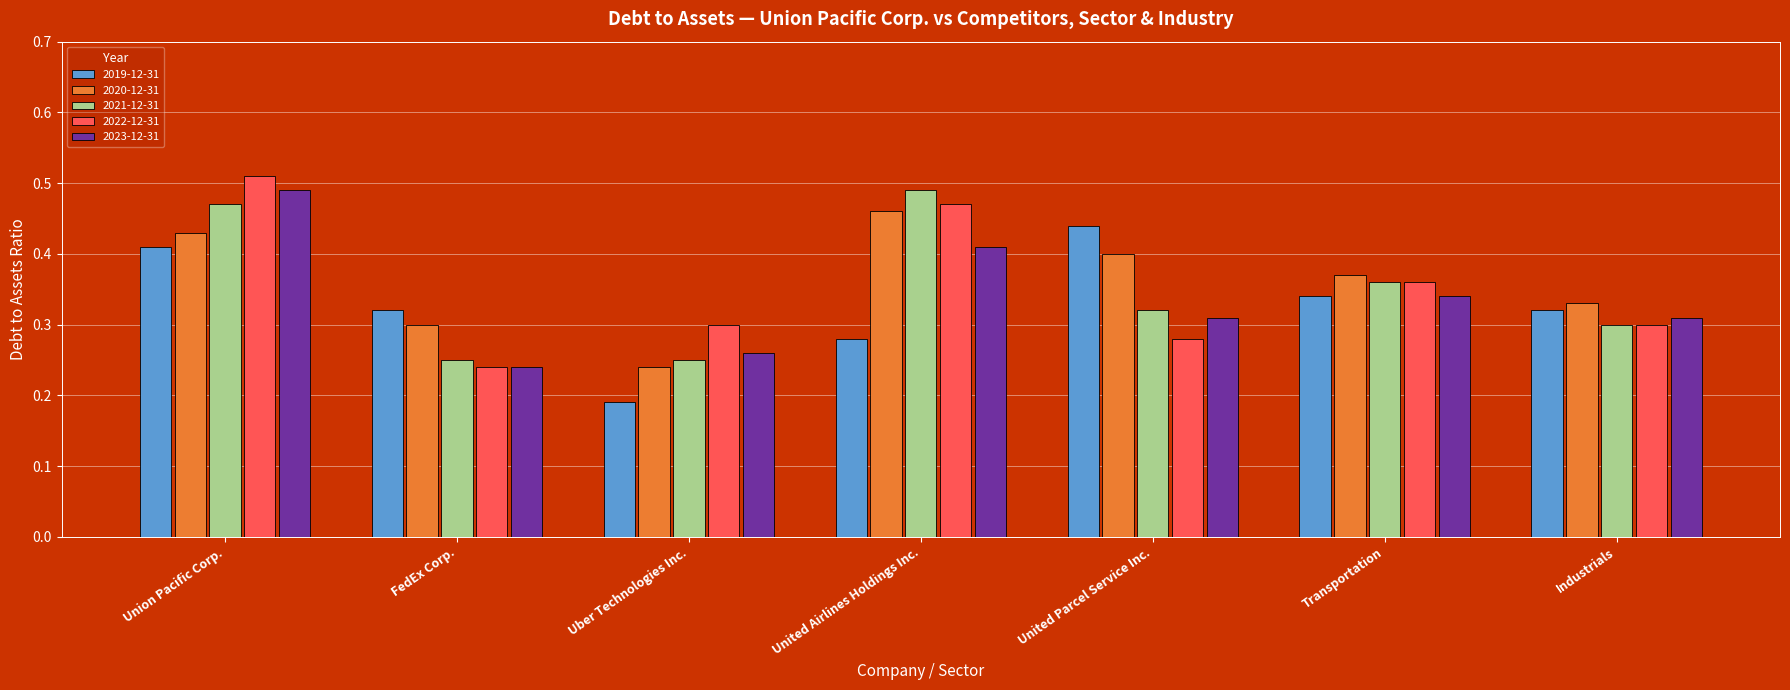

Which series has the largest total across all categories?

2020-12-31